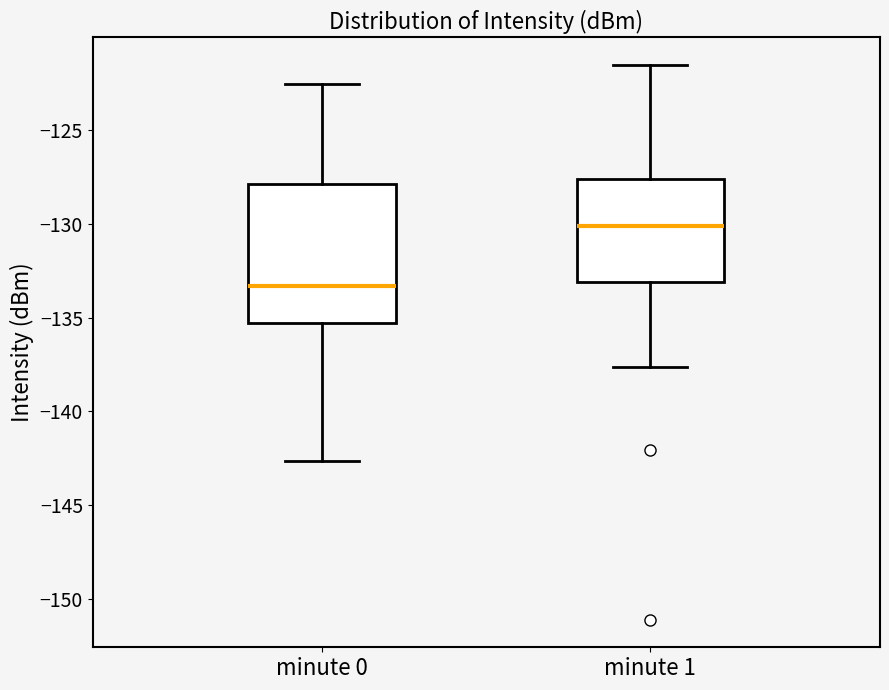

Which box has the lowest median line?

minute 0